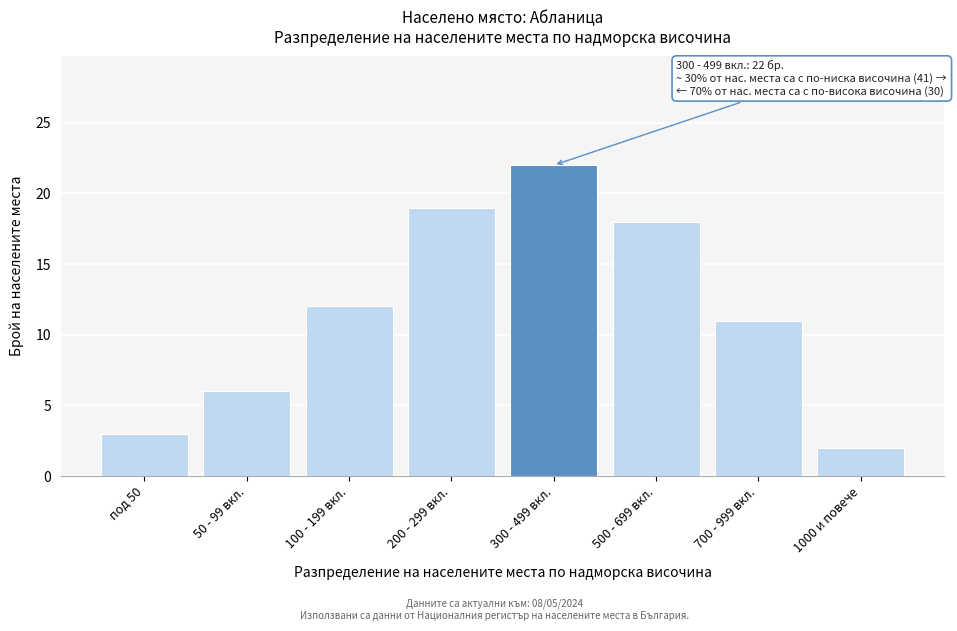

Reading left to right, what are all the values shown in this chart?

под 50=3	50 - 99 вкл.=6	100 - 199 вкл.=12	200 - 299 вкл.=19	300 - 499 вкл.=22	500 - 699 вкл.=18	700 - 999 вкл.=11	1000 и повече=2